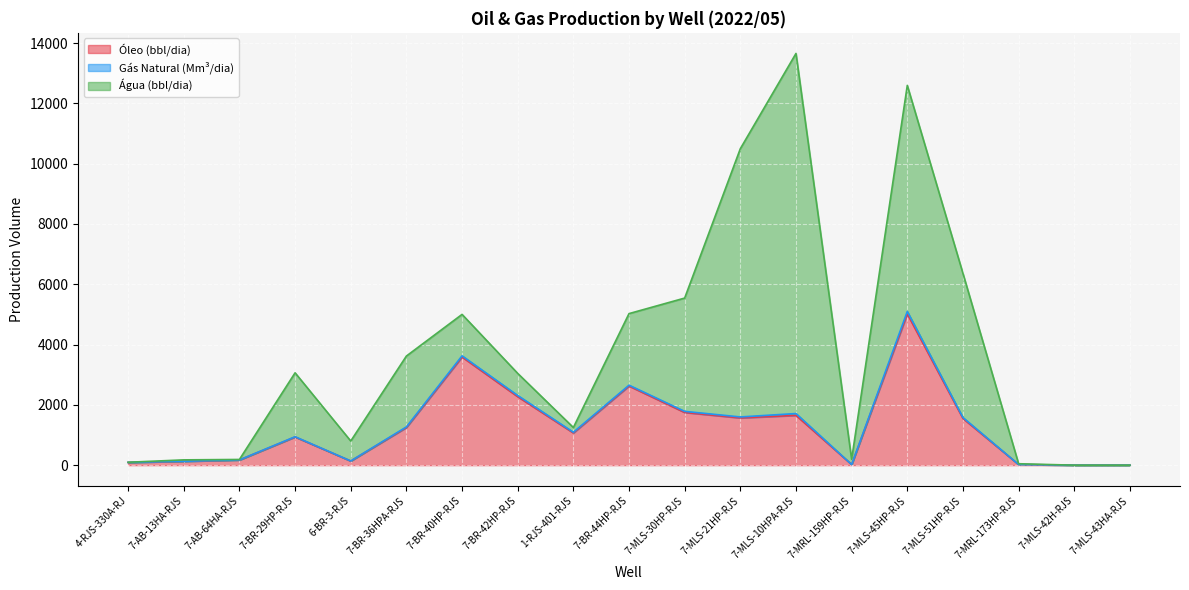

Read the Óleo (bbl/dia) value at 6-BR-3-RJS.

137.4